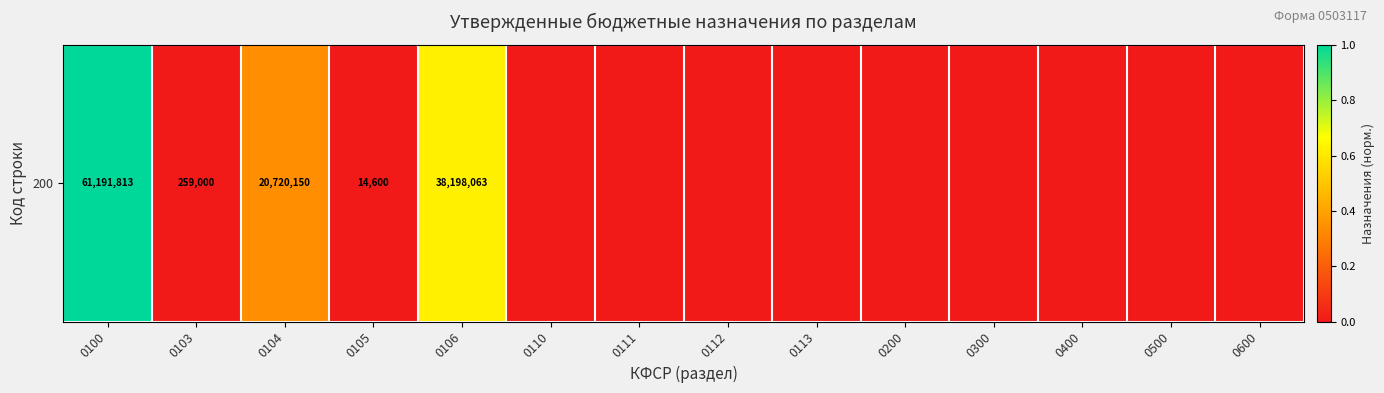

What is the difference between the maximum and minimum values?

1.0